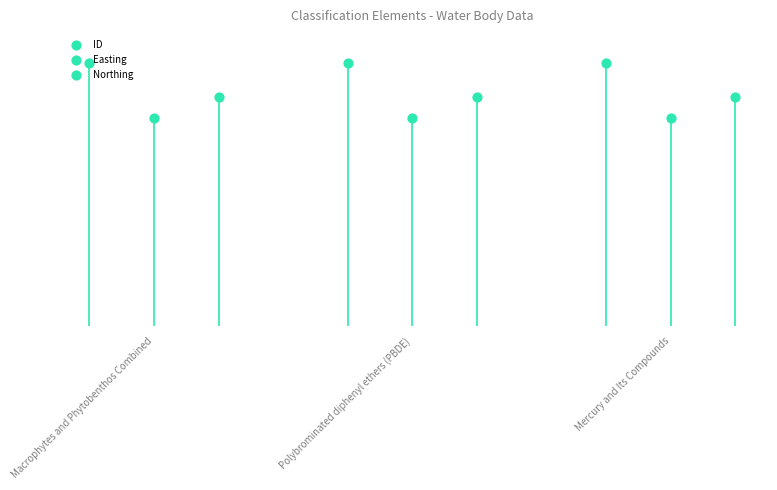

Which series contains the highest Y value?

ID